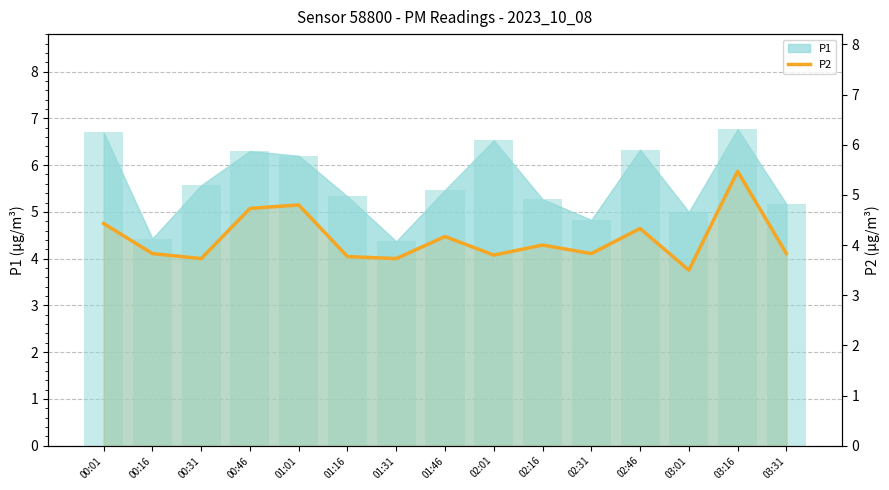

What is the label of the 2nd bar from the left?

00:16